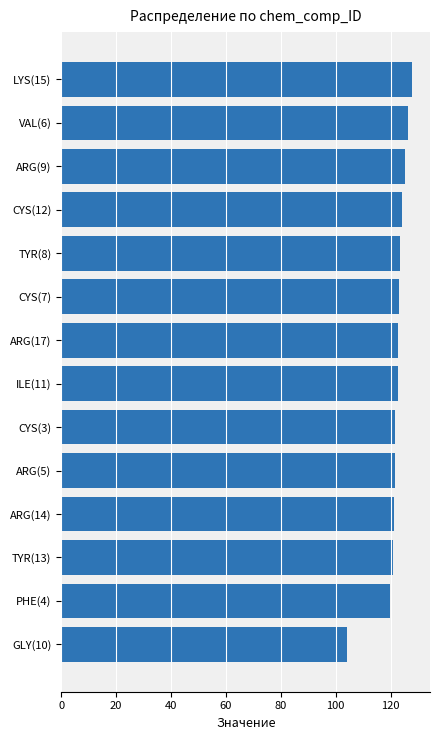

What is the ratio of the value at GLY(10) to the value at TYR(13)?

0.9